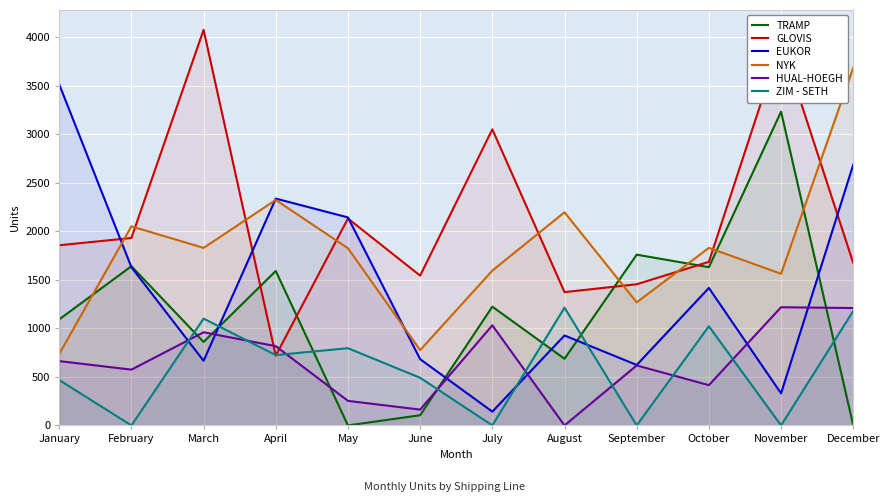

What are all the series names shown in the legend?

TRAMP, GLOVIS, EUKOR, NYK, HUAL-HOEGH, ZIM - SETH